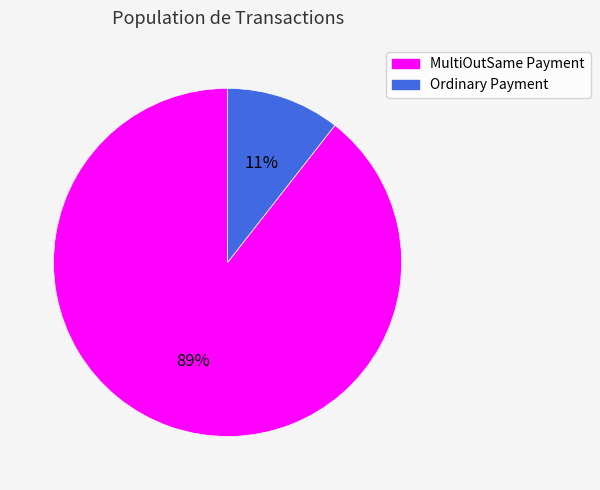

Is it true that MultiOutSame Payment is 98% of the pie?

False